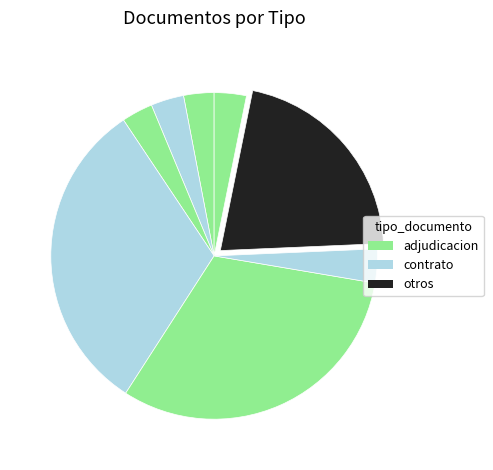

Does any single category account for the majority?

No